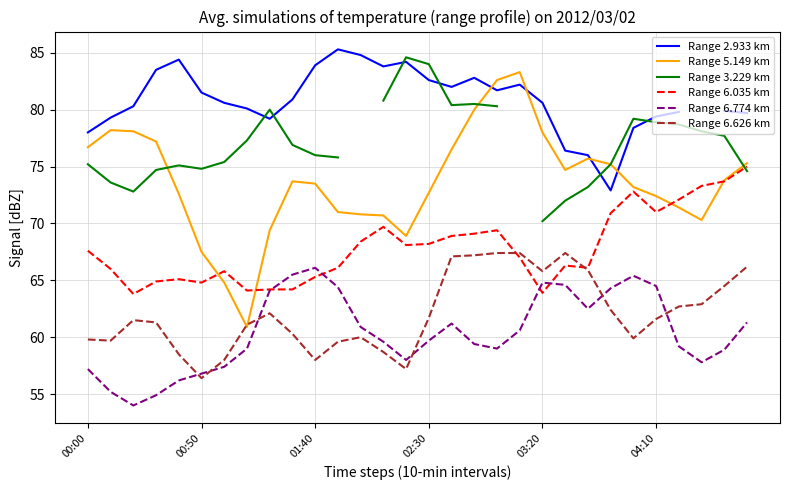

The value of Range 5.149 km at 01:40 is 18.1. True or false?

False